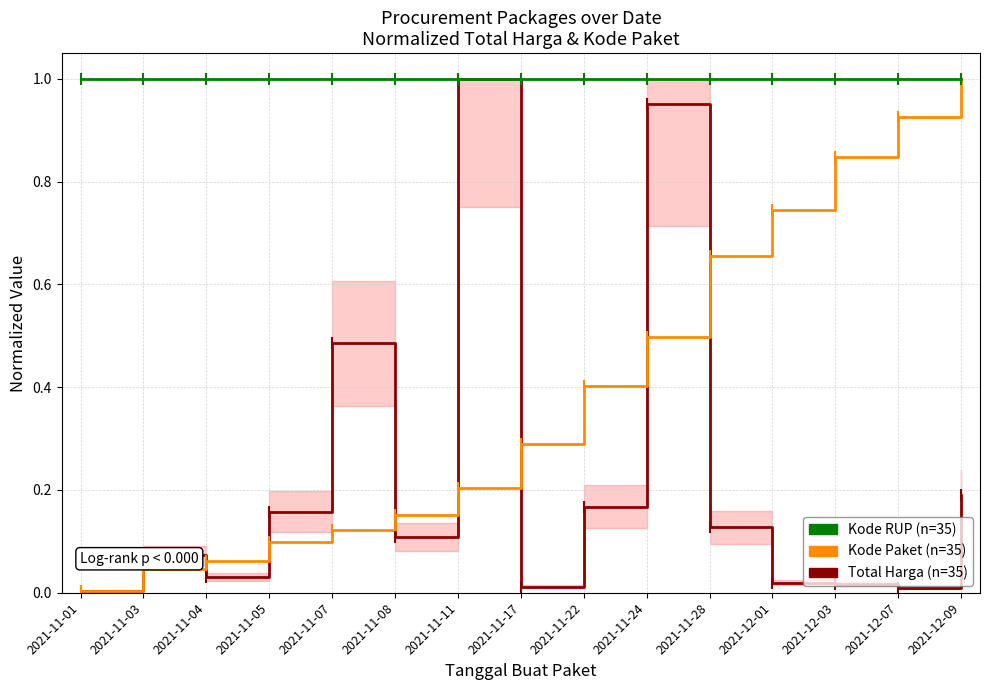

What is the difference between the Kode Paket (normalized) values at 2021-11-22 and 2021-11-07?

0.3